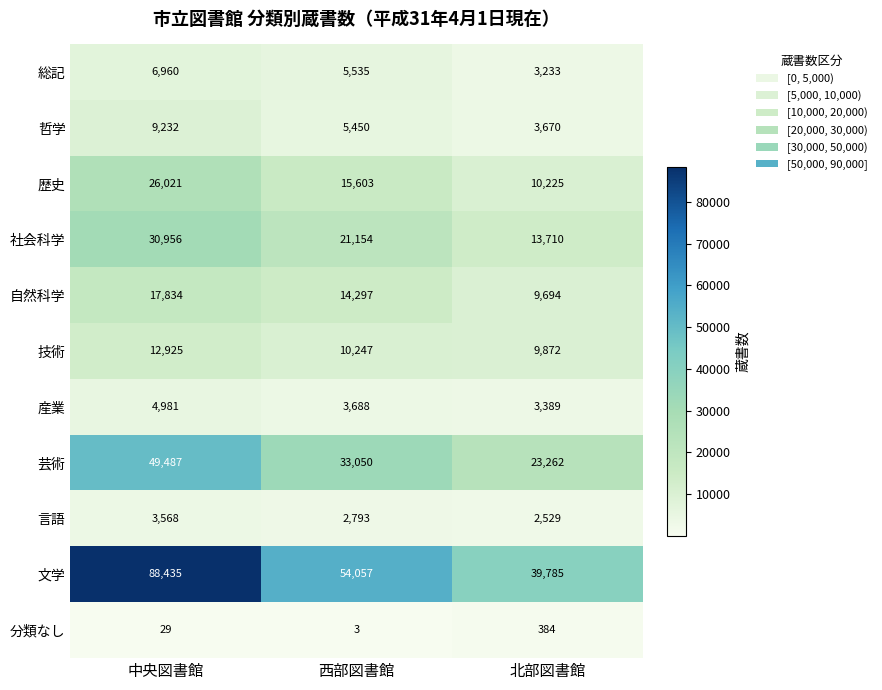

How many distinct data groups are displayed?

11